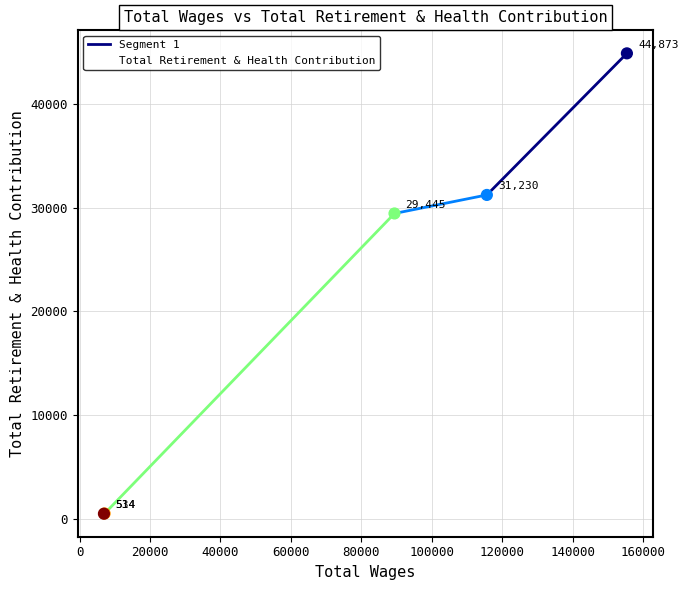

Between 89411.0 and 6923.0, which is larger?

89411.0